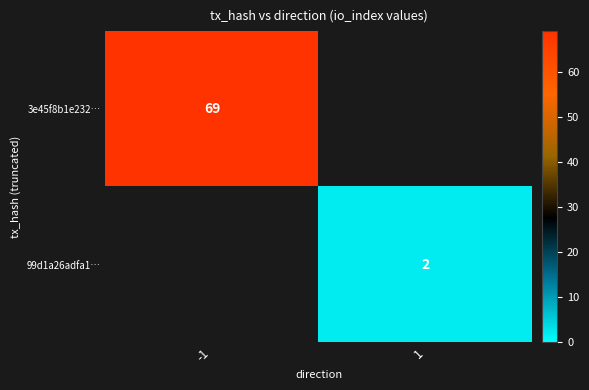

Which category has the lowest value across all series?

1